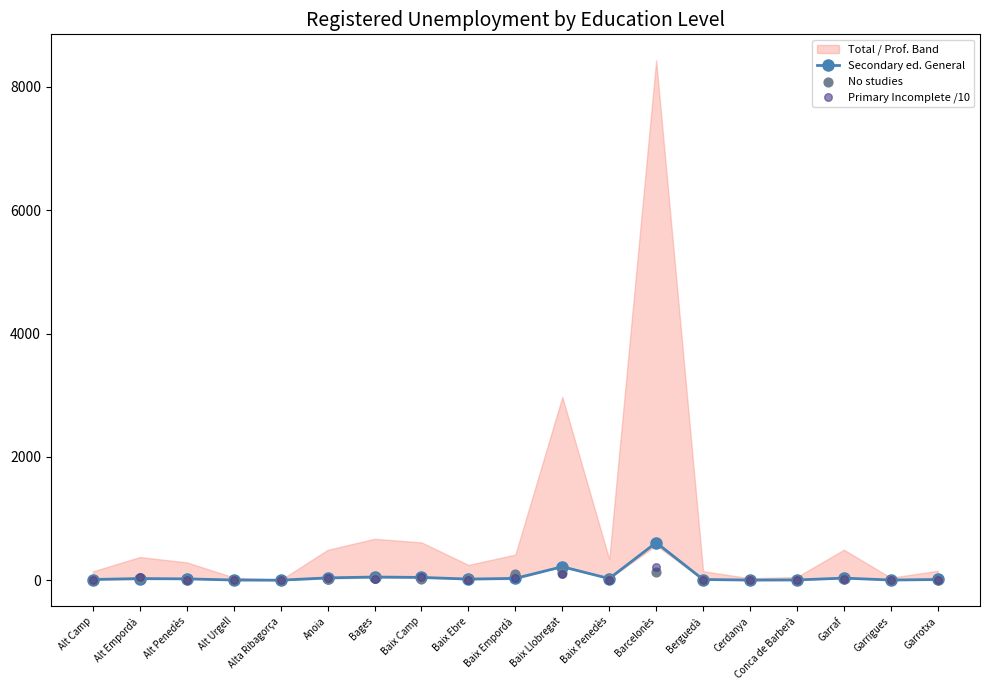

The value of Secondary ed. General at Barcelonès is 1026.9. True or false?

False